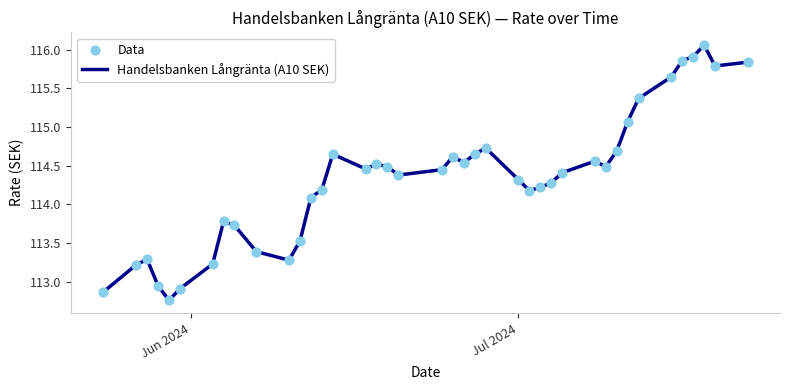

What is the difference between the maximum and minimum values?

3.3